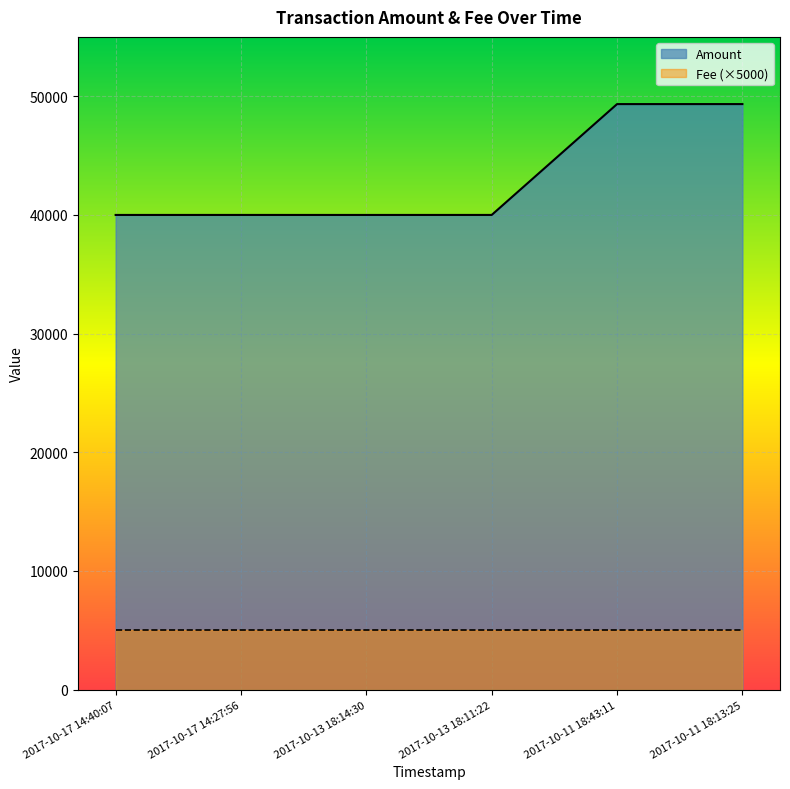

At which category does the data reach its first local valley?

2017-10-13 18:14:30